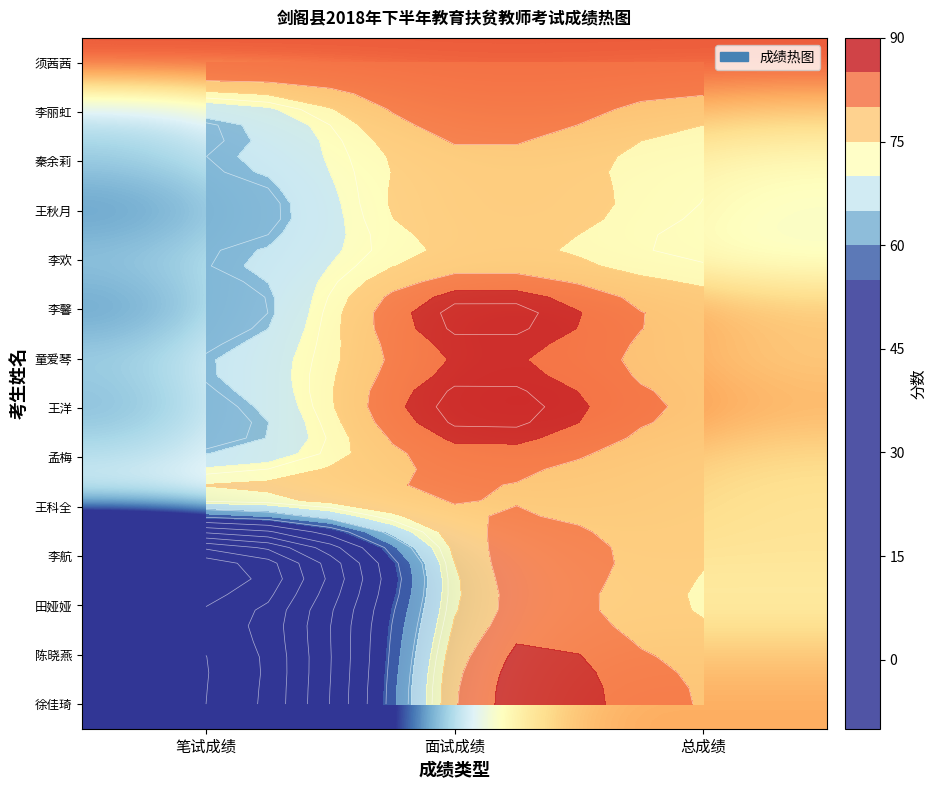

The value of 秦余莉 at 面试成绩 is 78.4. True or false?

True